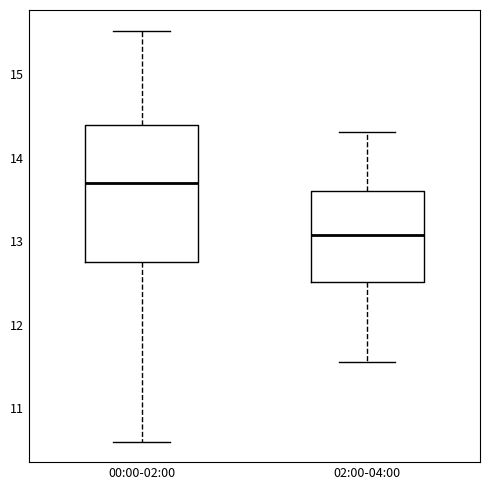

Where does the median line of the box for 02:00-04:00 sit on the y-axis? The values are not printed on the chart, so give them approximately, as read against the axis.

13.1